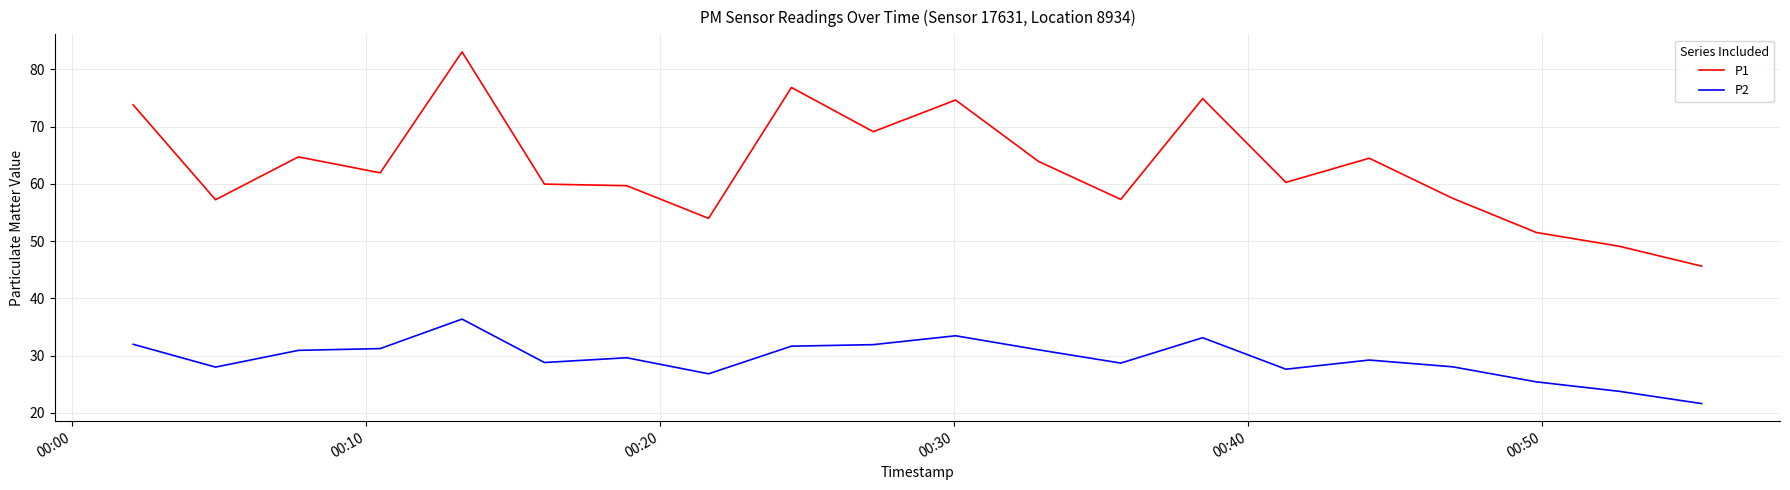

Which series has the largest total across all categories?

P1